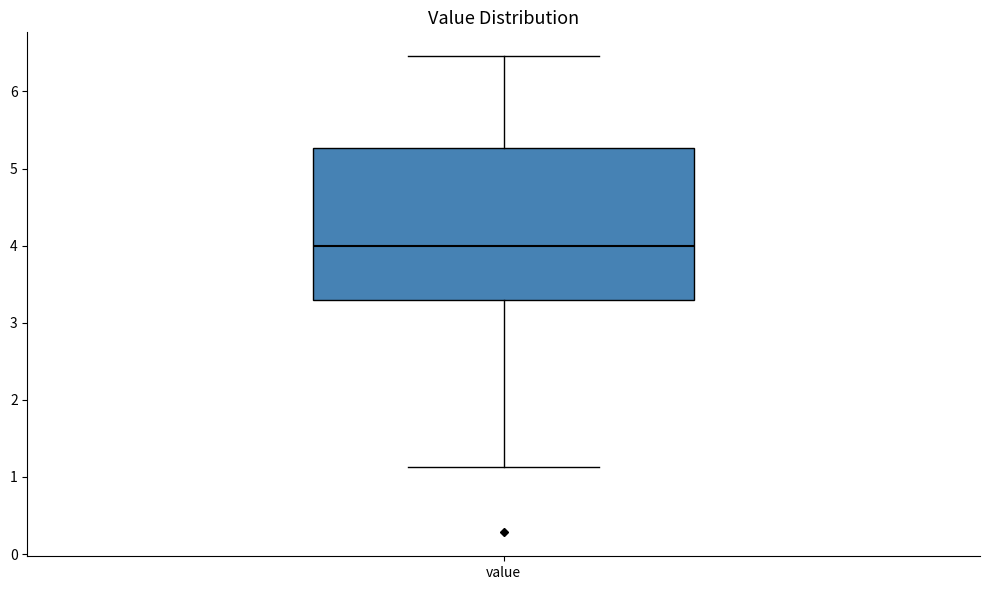

Read this box plot against the y-axis: the position of the median line, the range covered by the box, and the ends of both whiskers. The values are not printed on the chart, so give them approximately, as read against the axis.

median 4.0, box 3.3 to 5.3, whiskers 1.1 to 6.5